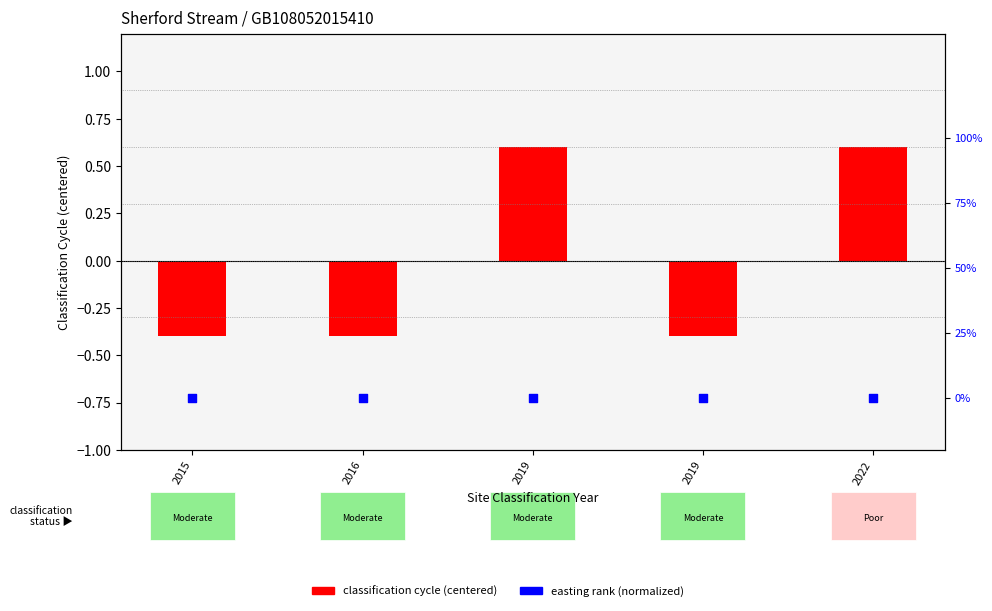

What is the total value across all series at 2016?

-0.4